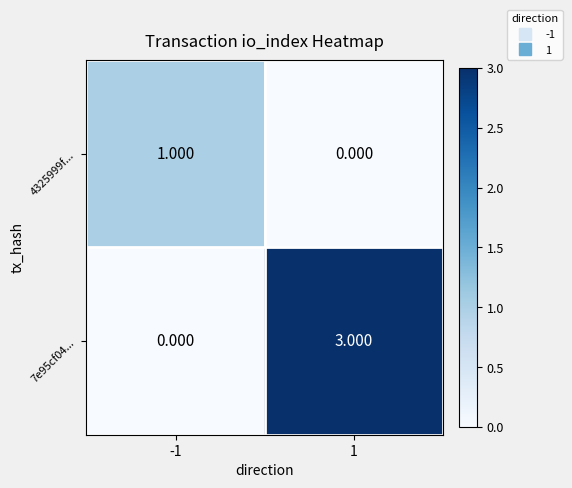

What is the total value across all series at 1?

3